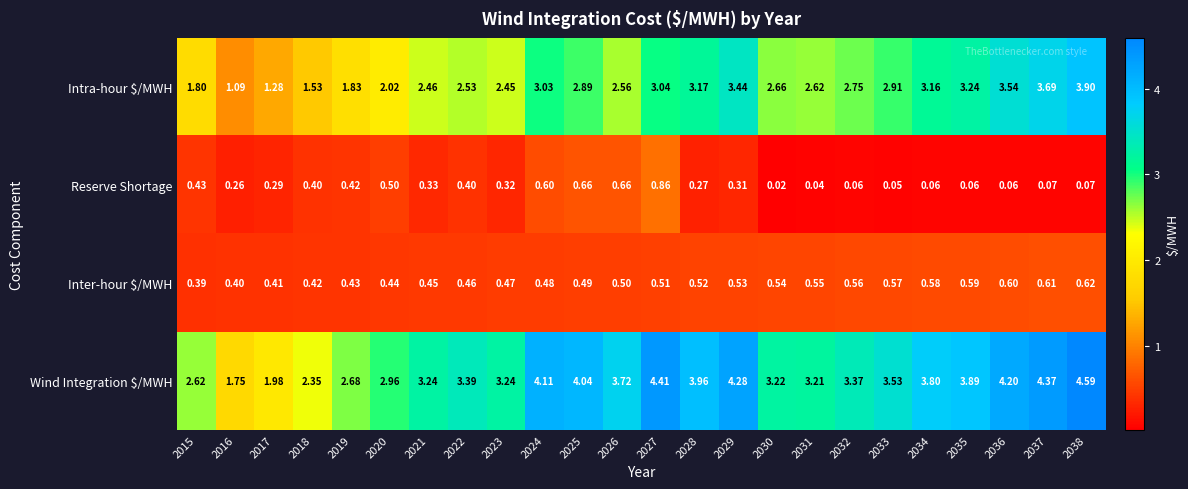

Rank the series by their maximum value, from lowest to highest.

Inter-hour $/MWH, Reserve Shortage, Intra-hour $/MWH, Wind Integration $/MWH